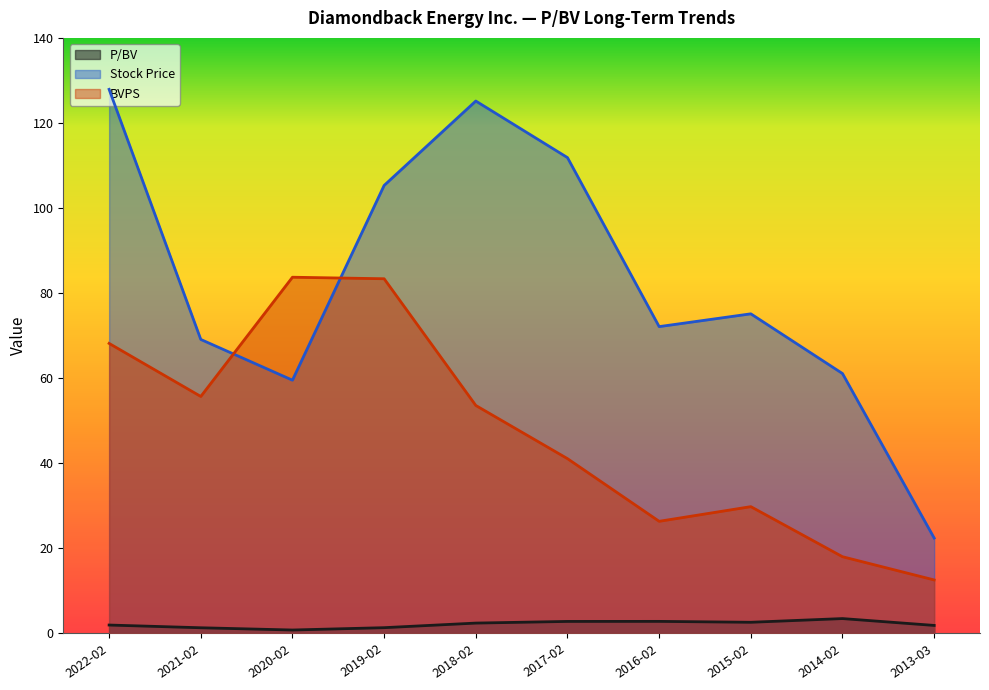

How many lines are shown in the chart?

3